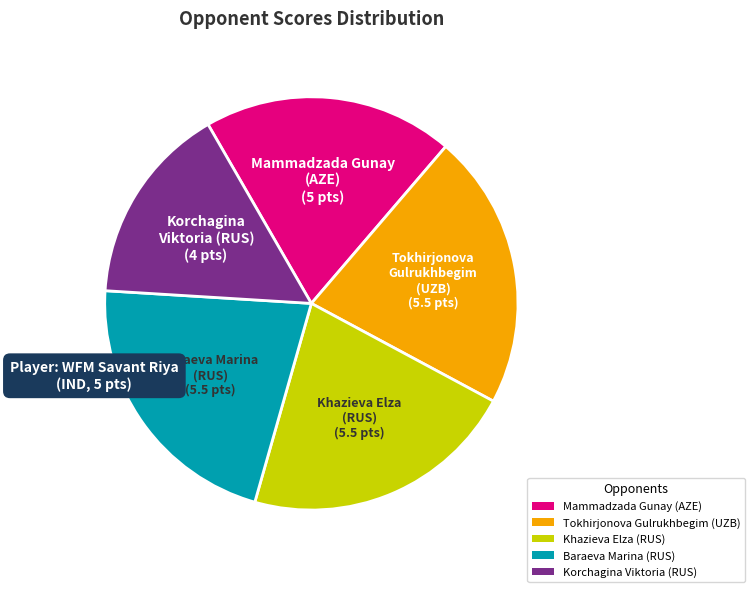

Between Mammadzada Gunay (AZE) and Korchagina Viktoria (RUS), which is larger?

Mammadzada Gunay (AZE)